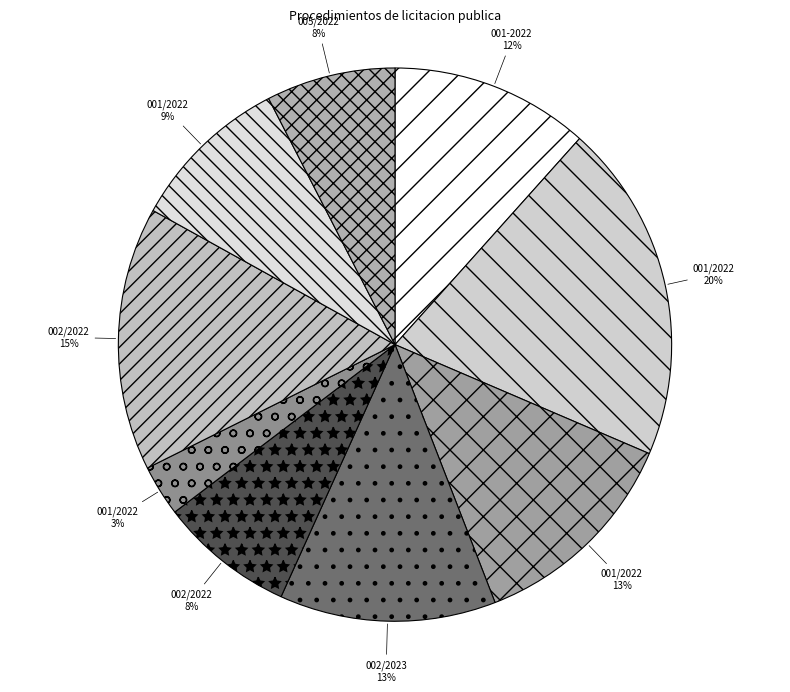

How many segments does this pie chart have?

9